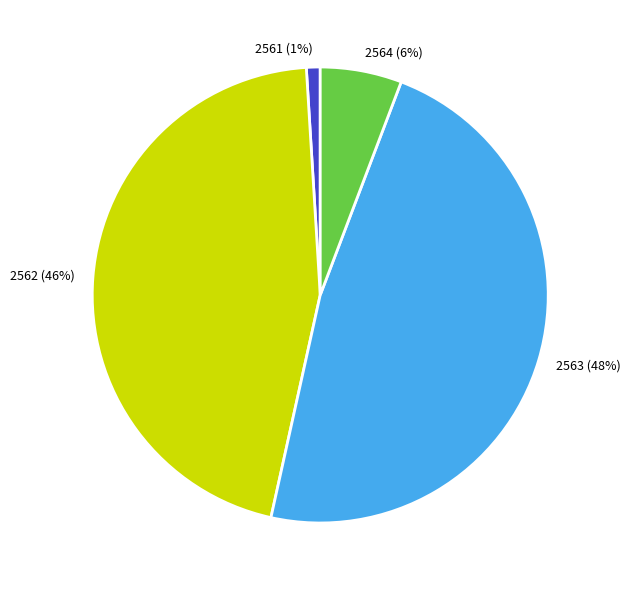

Does any single category account for the majority?

No